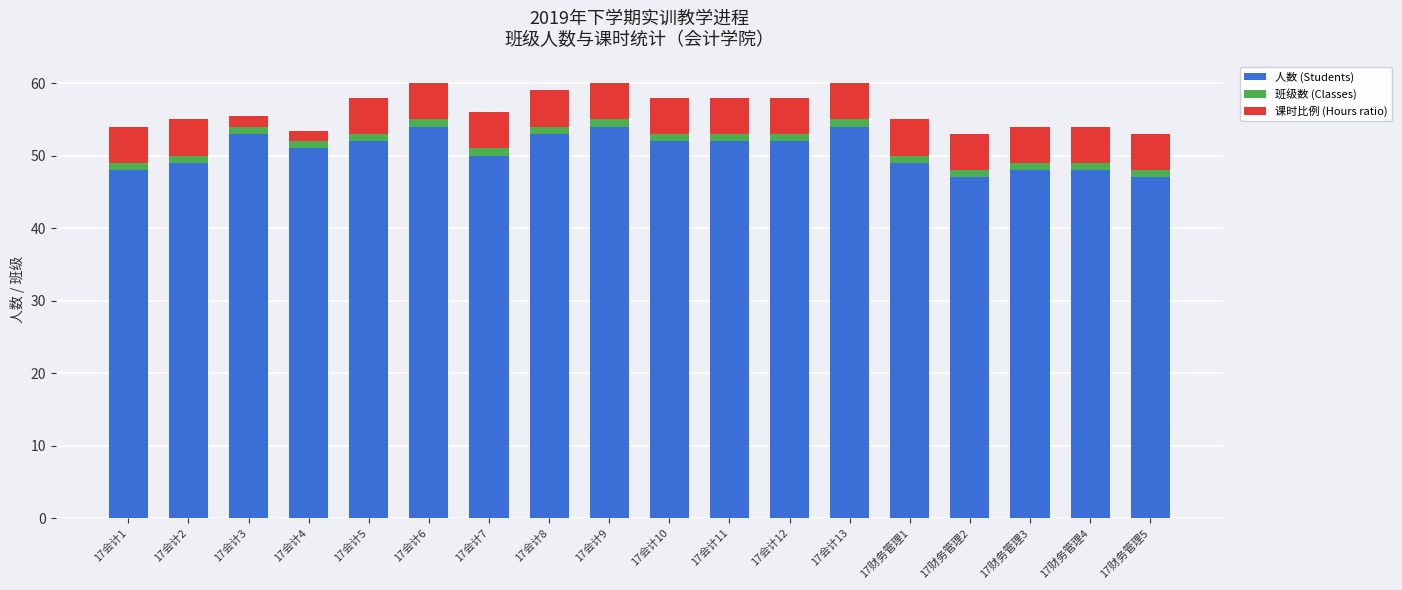

The value of 人数 (Students) at 17财务管理4 is 12.4. True or false?

False